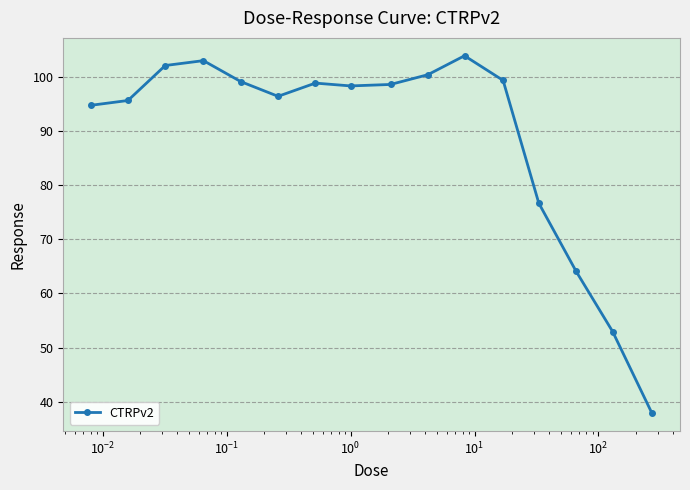

What is the sum of all values?

1422.1